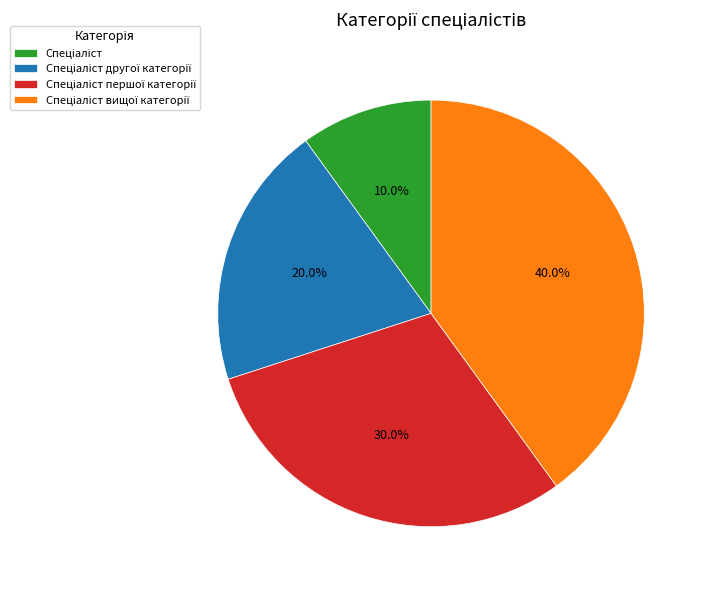

Count the number of slices in the pie.

4